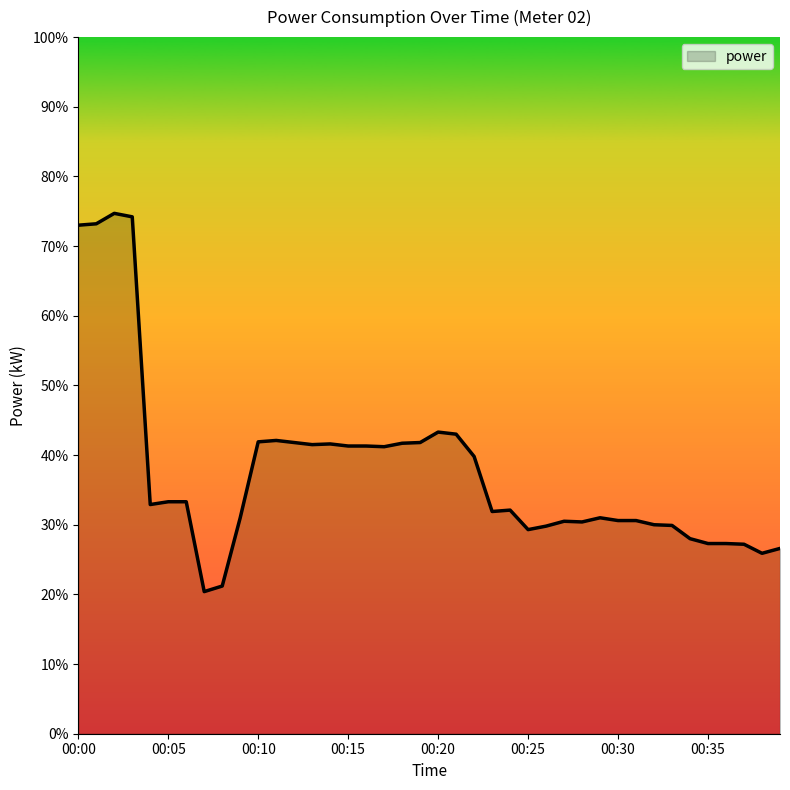

Reading left to right, what are all the values shown in this chart?

00:00=7.3	00:01=7.3	00:02=7.5	00:03=7.4	00:04=3.3	00:05=3.3	00:06=3.3	00:07=2.0	00:08=2.1	00:09=3.1	00:10=4.2	00:11=4.2	00:12=4.2	00:13=4.2	00:14=4.2	00:15=4.1	00:16=4.1	00:17=4.1	00:18=4.2	00:19=4.2	00:20=4.3	00:21=4.3	00:22=4.0	00:23=3.2	00:24=3.2	00:25=2.9	00:26=3.0	00:27=3.0	00:28=3.0	00:29=3.1	00:30=3.1	00:31=3.1	00:32=3.0	00:33=3.0	00:34=2.8	00:35=2.7	00:36=2.7	00:37=2.7	00:38=2.6	00:39=2.7